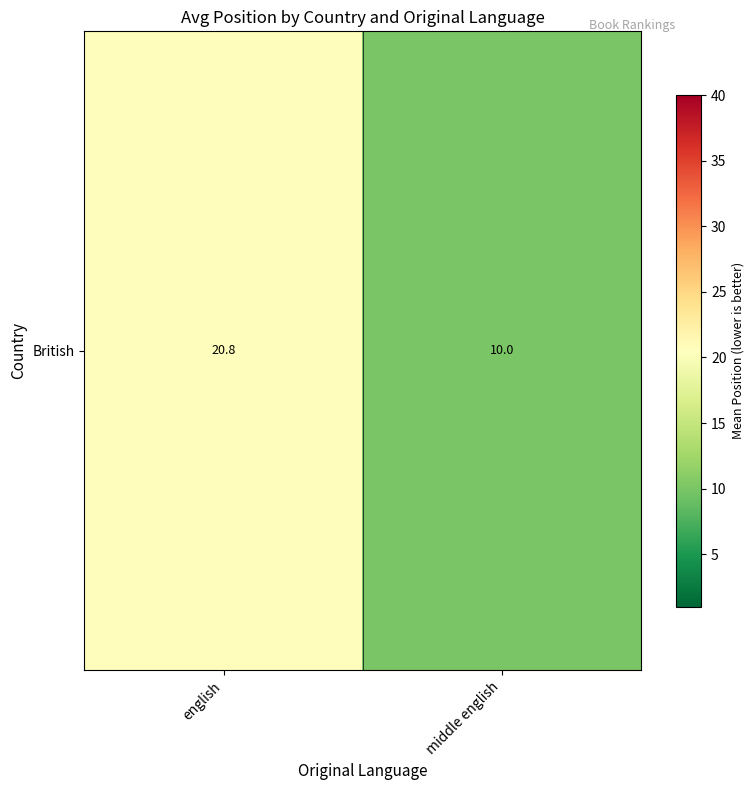

At which category does the chart reach its peak across all series?

english